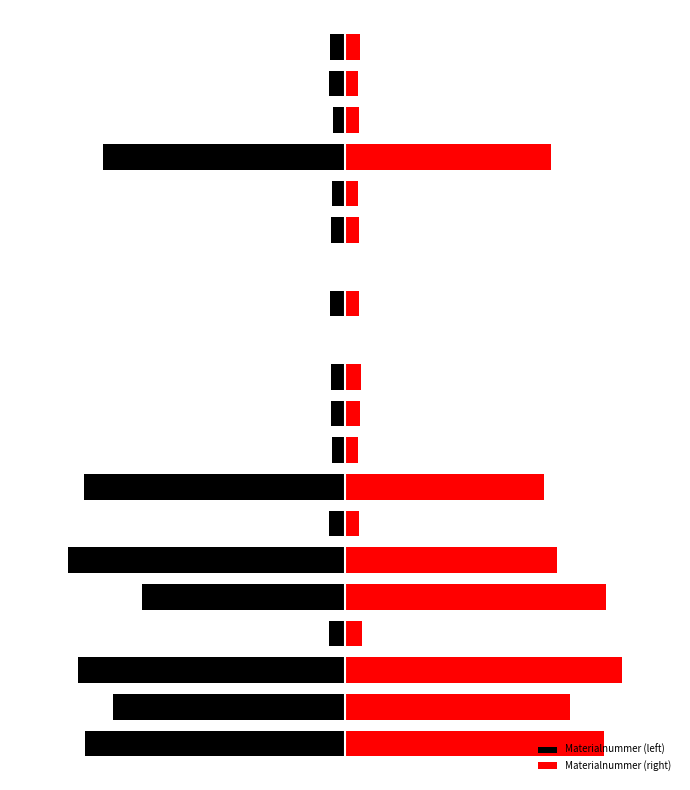

How many data points in Materialnummer (right) are above 0?

18